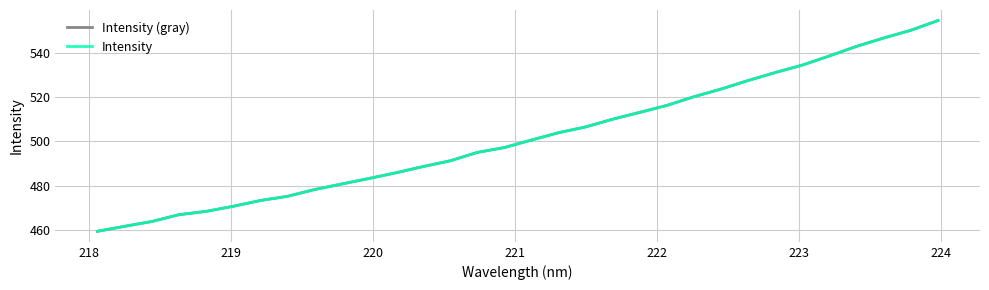

Is this an area chart (filled region under the line)?

No